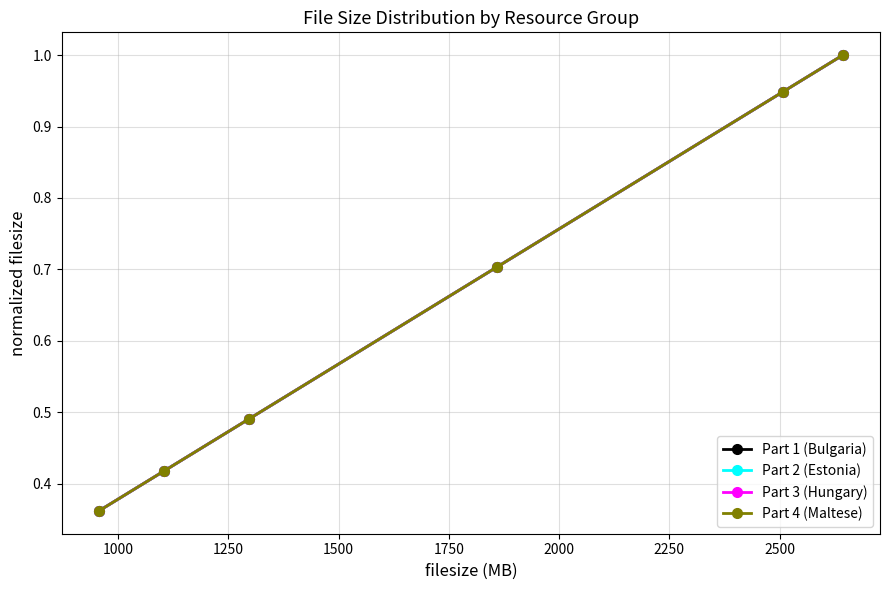

Which series has the widest spread of values?

Part 1 (Bulgaria)